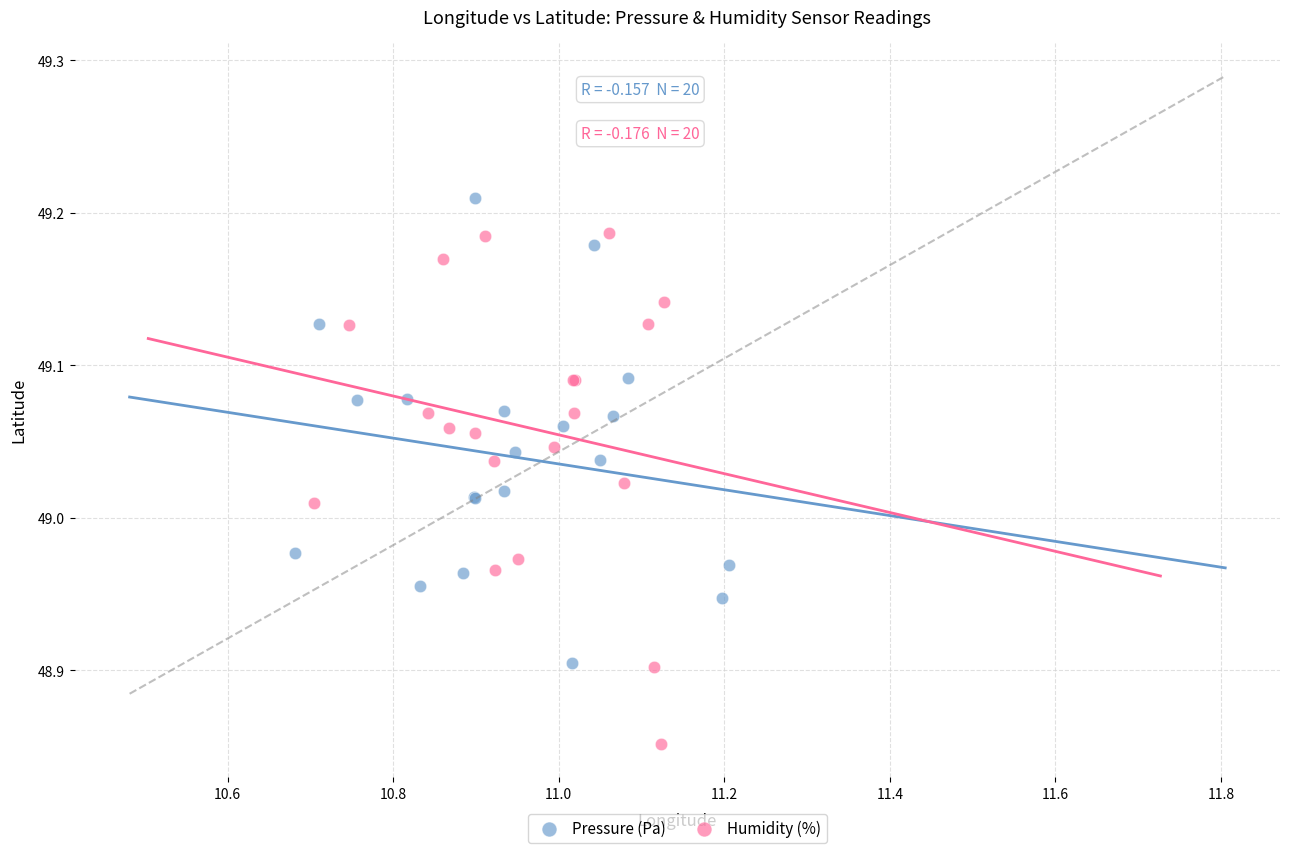

Which series has the largest Y range (max minus min)?

Humidity (%)